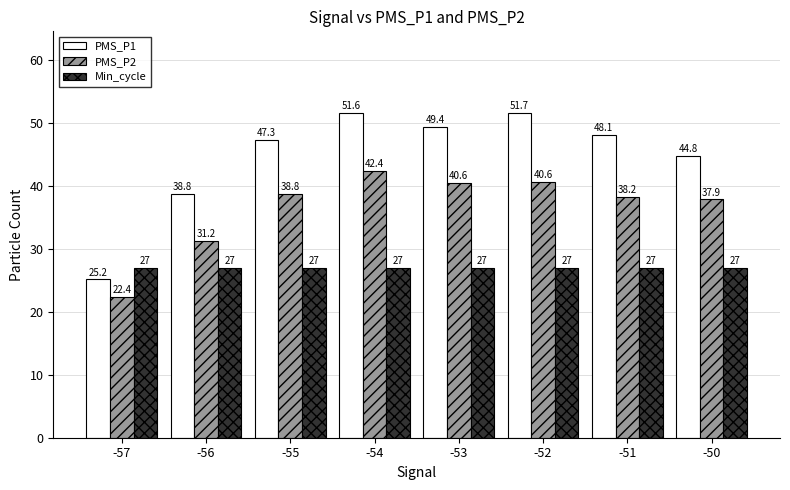

Is the value of PMS_P2 at -52 greater than the value of Min_cycle at -57?

Yes